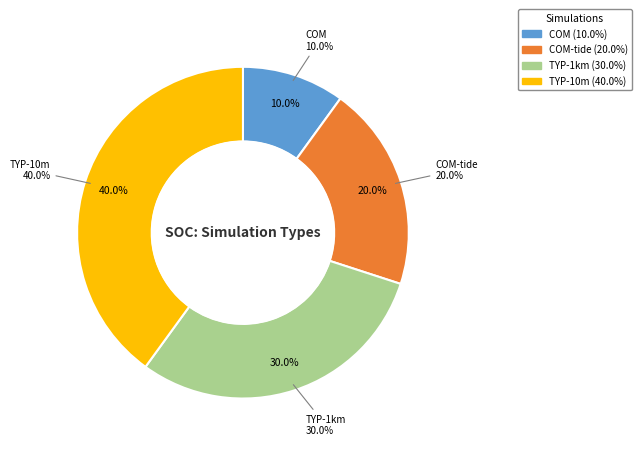

Is there any slice that represents more than half of the pie?

No